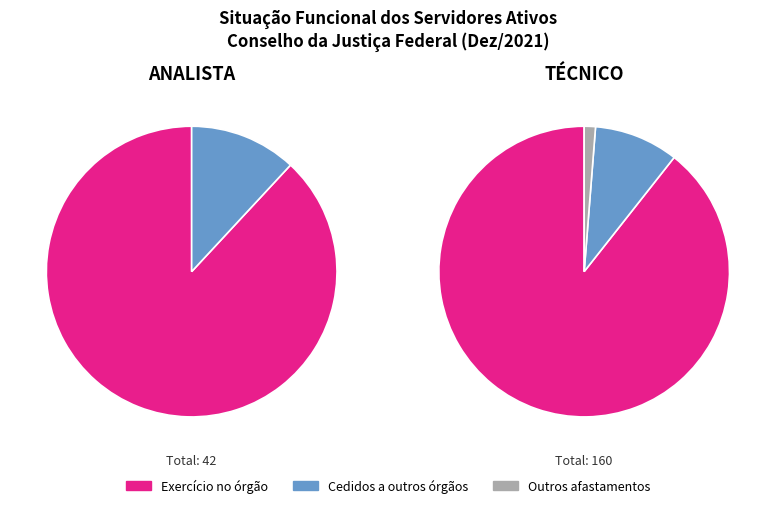

Count the number of slices in the pie.

2